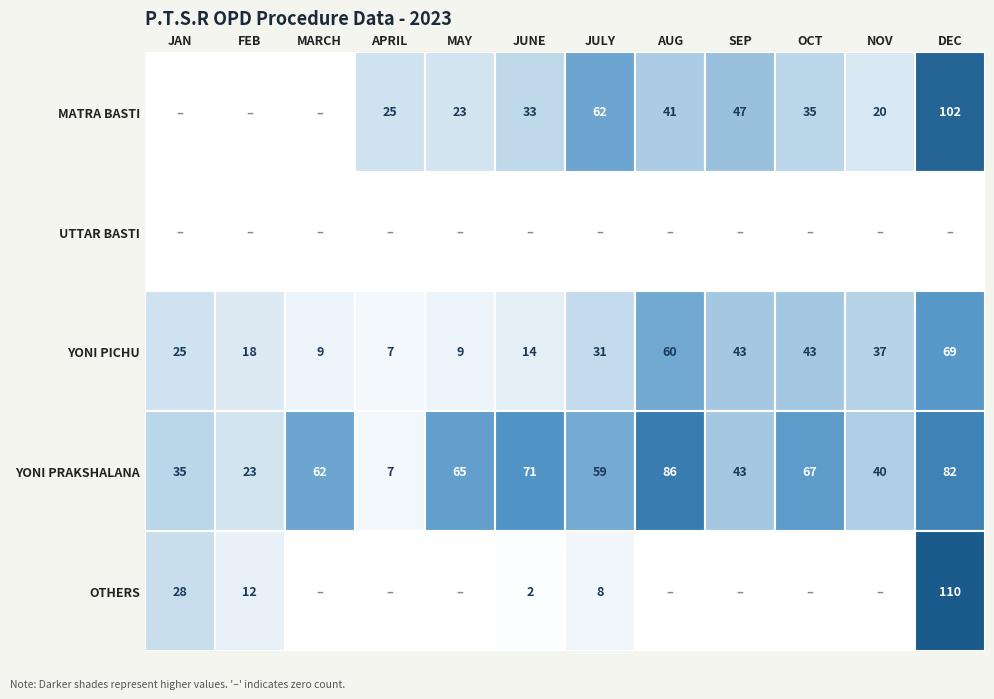

Reading left to right, what are all the values shown in this chart?

MATRA BASTI: JAN=0	FEB=0	MARCH=0	APRIL=25	MAY=23	JUNE=33	JULY=62	AUG=41	SEP=47	OCT=35	NOV=20	DEC=102
UTTAR BASTI: JAN=0	FEB=0	MARCH=0	APRIL=0	MAY=0	JUNE=0	JULY=0	AUG=0	SEP=0	OCT=0	NOV=0	DEC=0
YONI PICHU: JAN=25	FEB=18	MARCH=9	APRIL=7	MAY=9	JUNE=14	JULY=31	AUG=60	SEP=43	OCT=43	NOV=37	DEC=69
YONI PRAKSHALANA: JAN=35	FEB=23	MARCH=62	APRIL=7	MAY=65	JUNE=71	JULY=59	AUG=86	SEP=43	OCT=67	NOV=40	DEC=82
OTHERS: JAN=28	FEB=12	MARCH=0	APRIL=0	MAY=0	JUNE=2	JULY=8	AUG=0	SEP=0	OCT=0	NOV=0	DEC=110